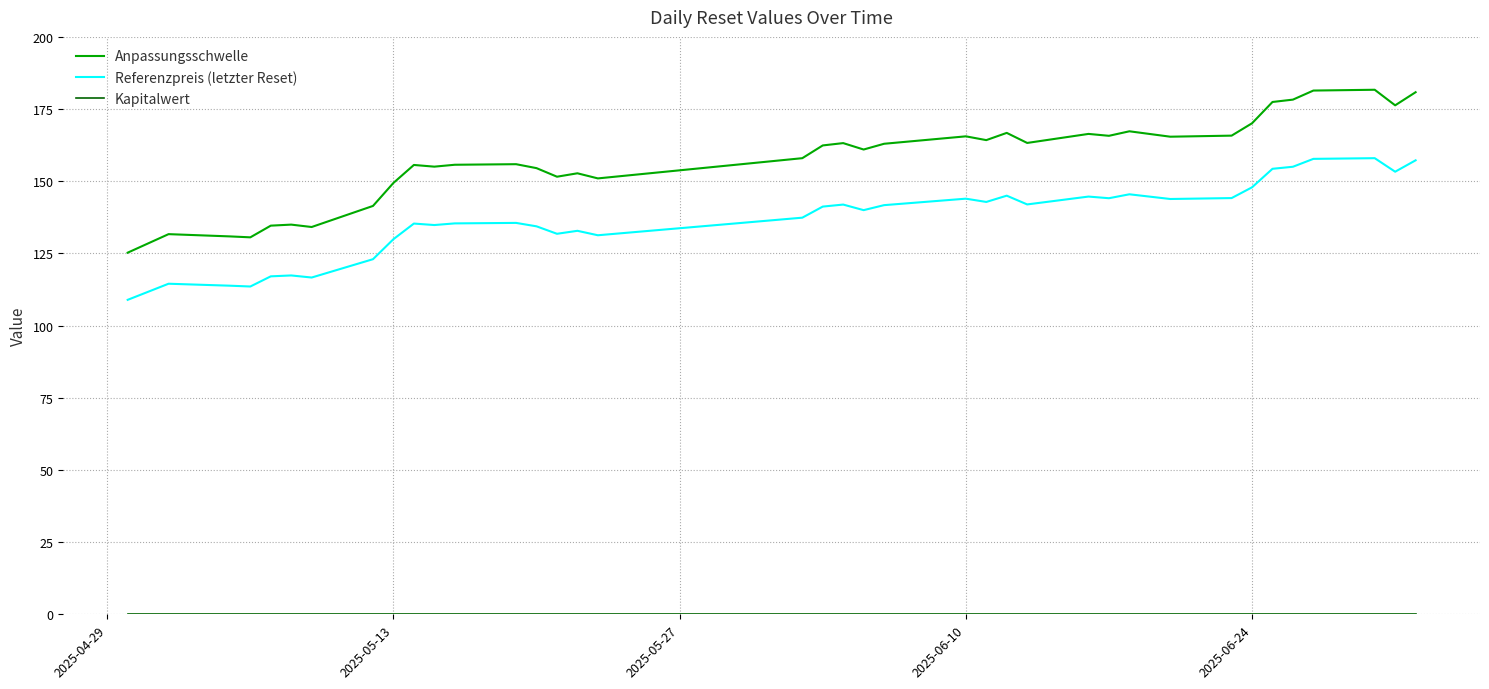

Which series has the largest total across all categories?

Anpassungsschwelle